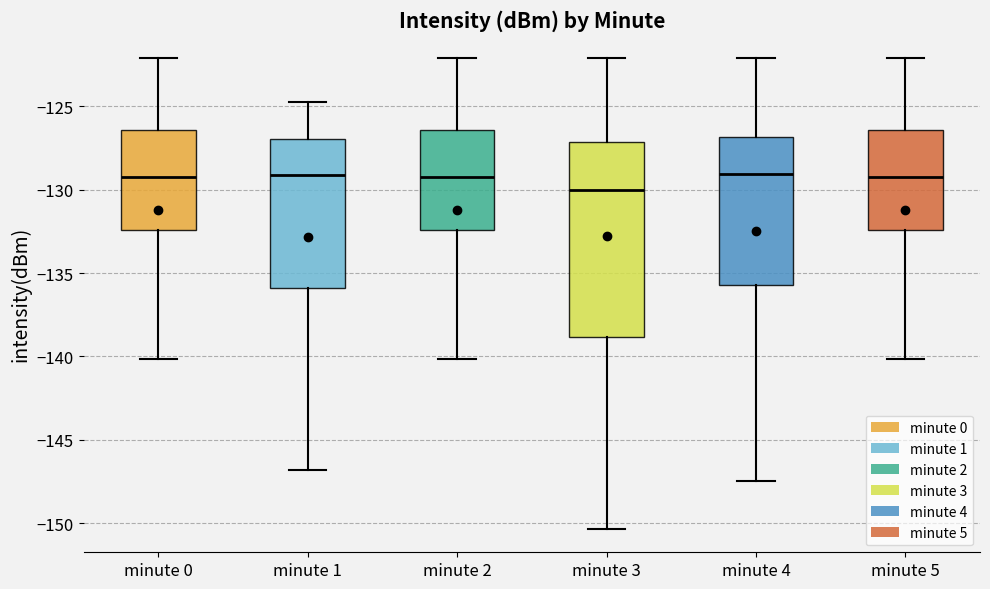

Reading left to right, read every box against the y-axis: the position of its median line, the range the box covers, and the ends of its whiskers. The values are not printed on the chart, so give them approximately, as read against the axis.

minute 0: median -129.5, box -132.5 to -126.5, whiskers -140.0 to -122.0
minute 1: median -129.0, box -136.0 to -127.0, whiskers -147.0 to -125.0
minute 2: median -129.5, box -132.5 to -126.5, whiskers -140.0 to -122.0
minute 3: median -130.0, box -139.0 to -127.0, whiskers -150.5 to -122.0
minute 4: median -129.0, box -135.5 to -127.0, whiskers -147.5 to -122.0
minute 5: median -129.5, box -132.5 to -126.5, whiskers -140.0 to -122.0